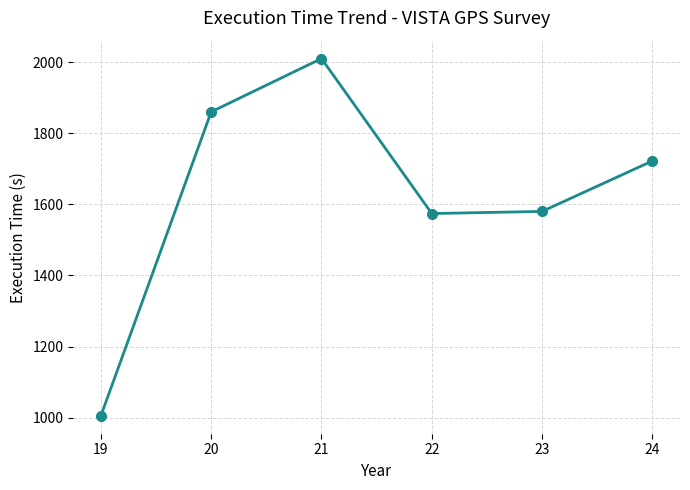

Between 20 and 23, which is larger?

20